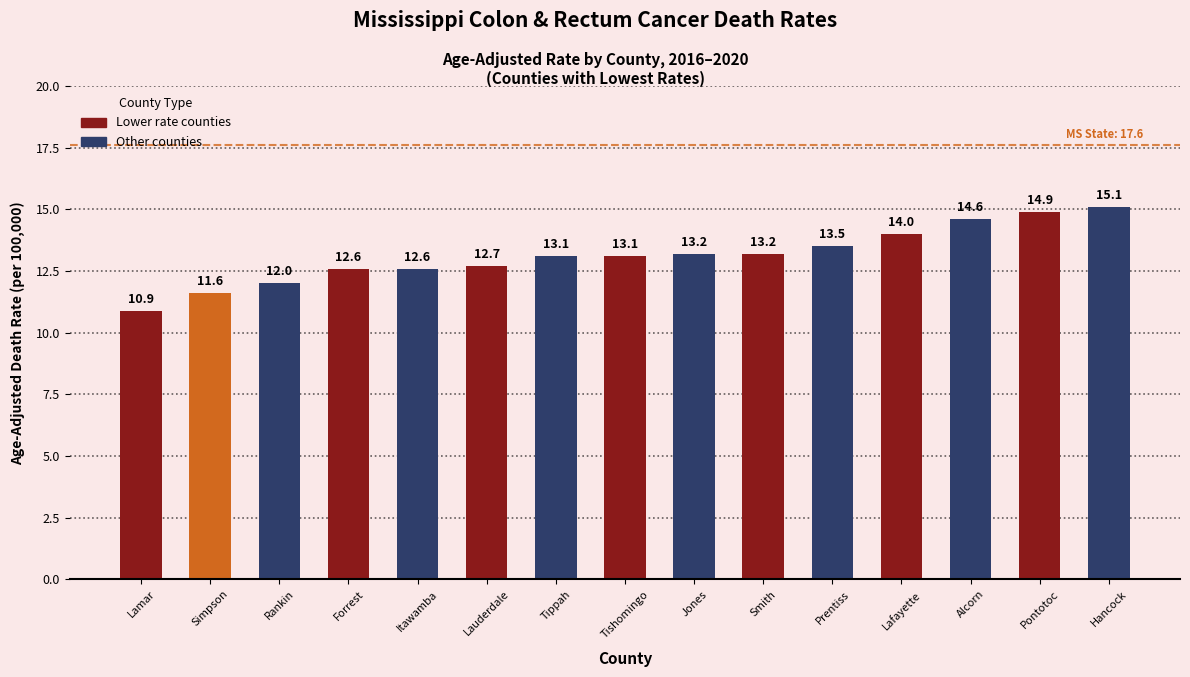

How many bars are there in total?

15